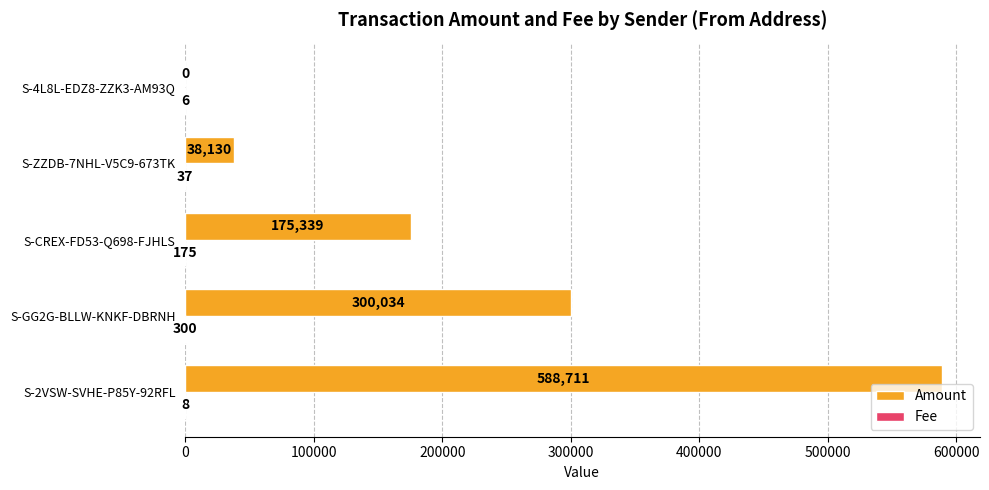

Which label corresponds to the largest value in the chart?

S-2VSW-SVHE-P85Y-92RFL